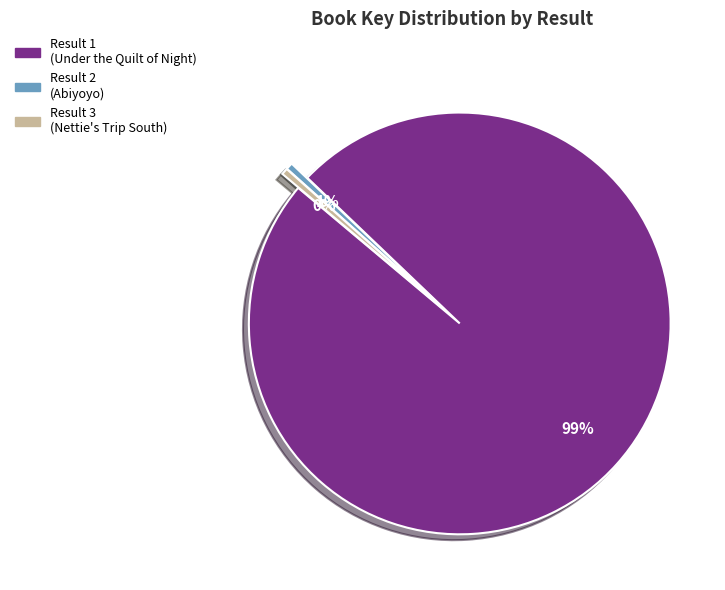

How many slices are in this pie chart?

3